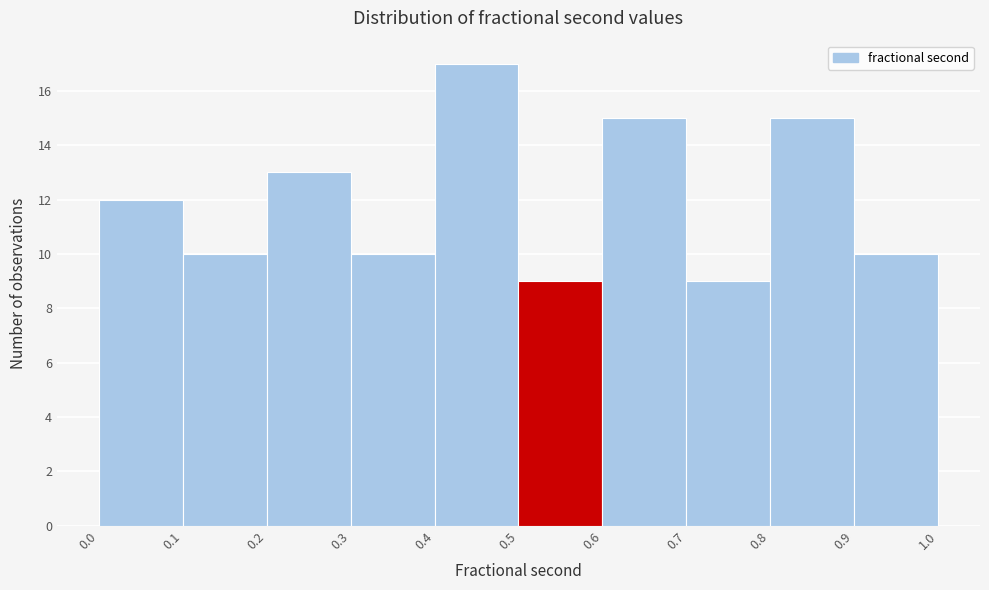

How tall is the bar that spans 0.3 to 0.4 on the x-axis? The values are not printed on the chart, so give them approximately, as read against the axis.

10